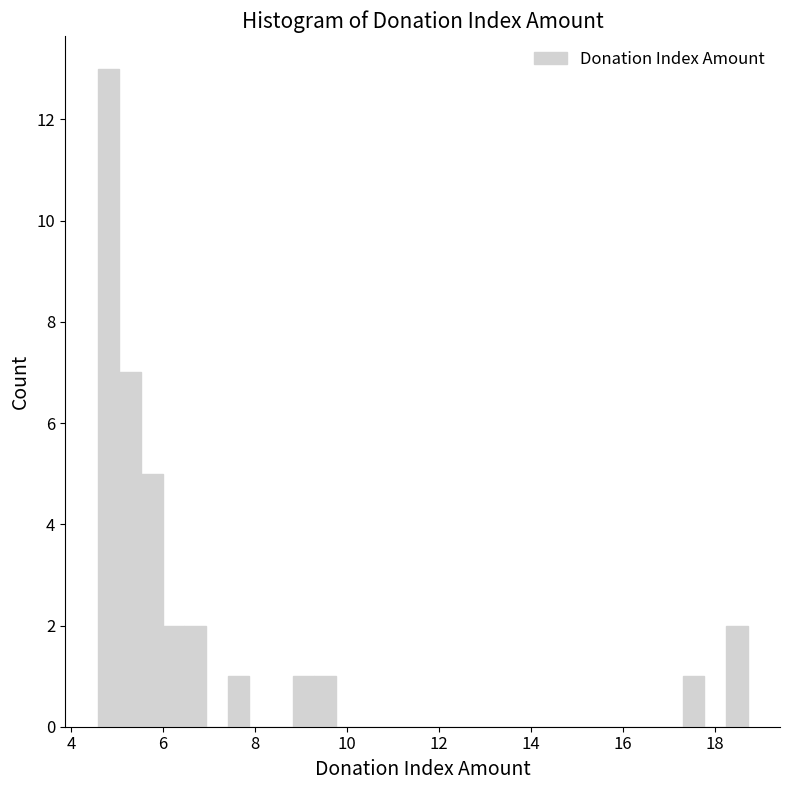

Read against the x-axis, roughly where is the centre of the tallest bar?

4.8